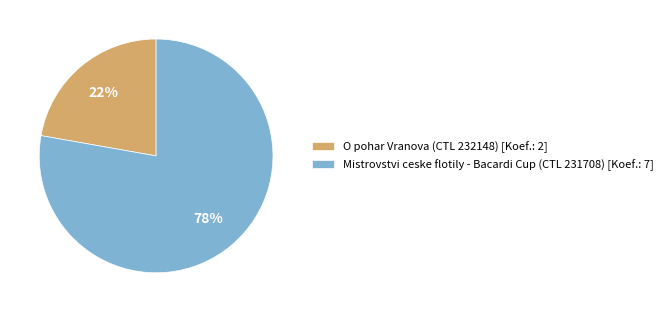

Approximately how many times larger is the value at O pohar Vranova (CTL 232148) [Koef.: 2] compared to Mistrovstvi ceske flotily - Bacardi Cup (CTL 231708) [Koef.: 7]?

0.3